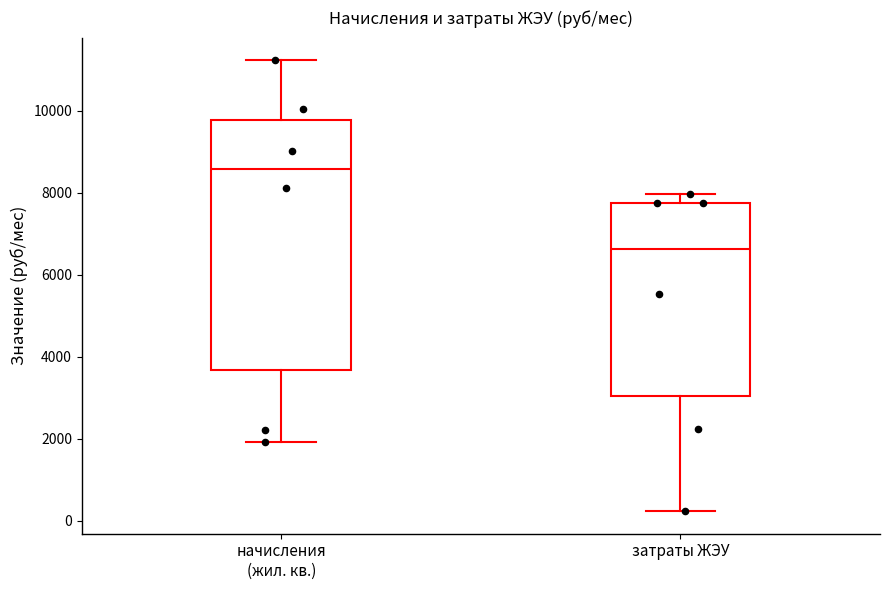

Which box has the highest median line?

начисления (жил. кв.)